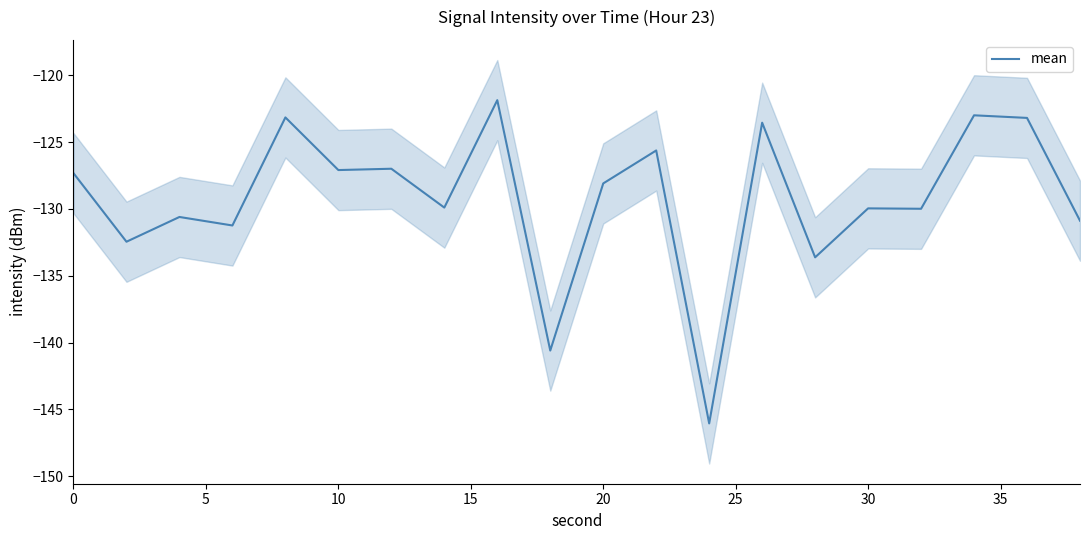

The value of mean at 30 is -170.7. True or false?

False